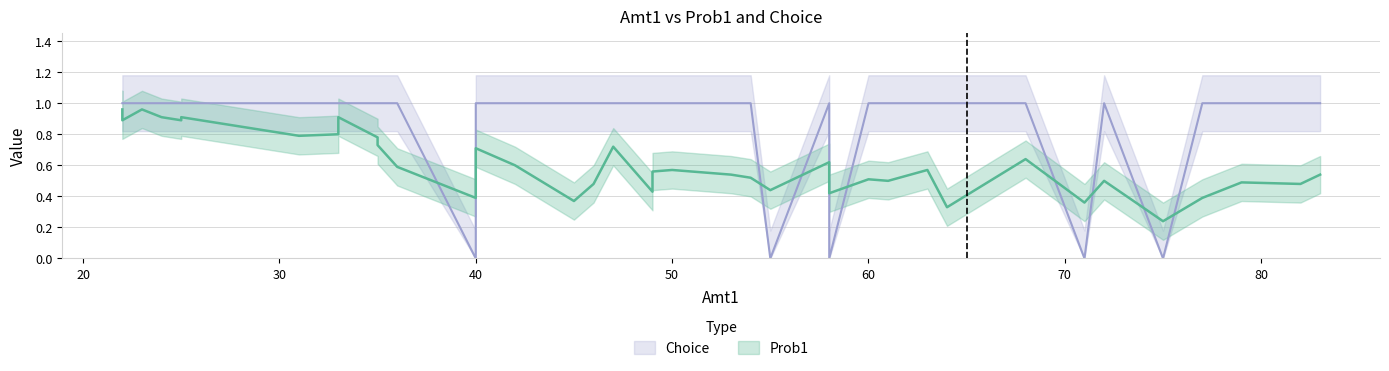

What is the sum of all Prob1 values?

24.3